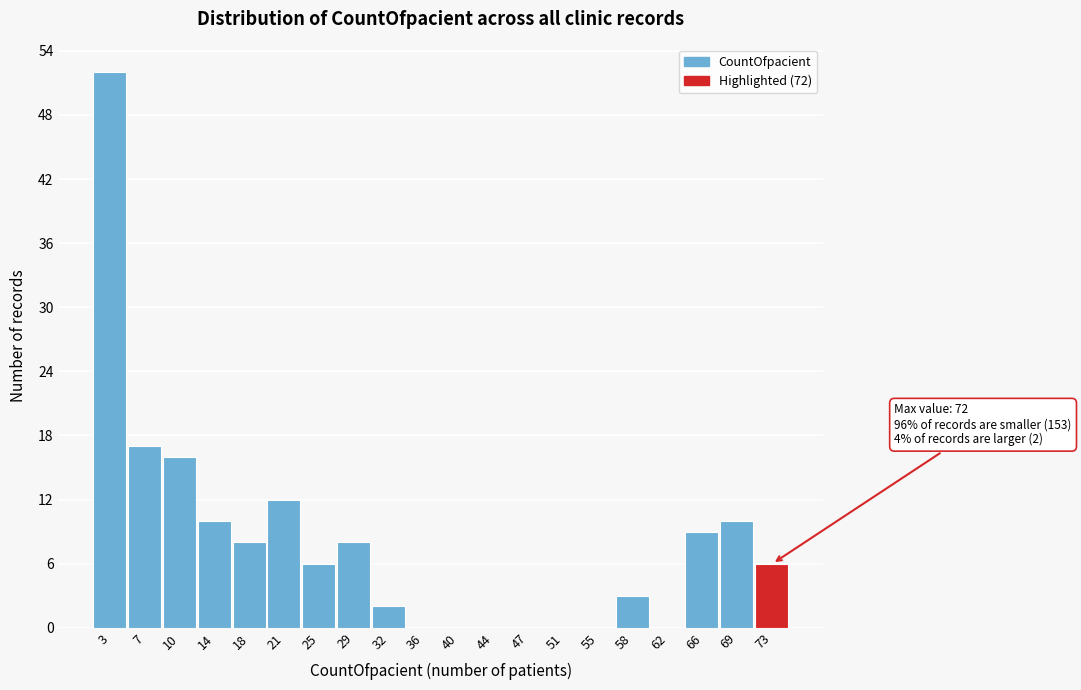

Over which range of the x-axis is the bar tallest?

1.0 to 4.7